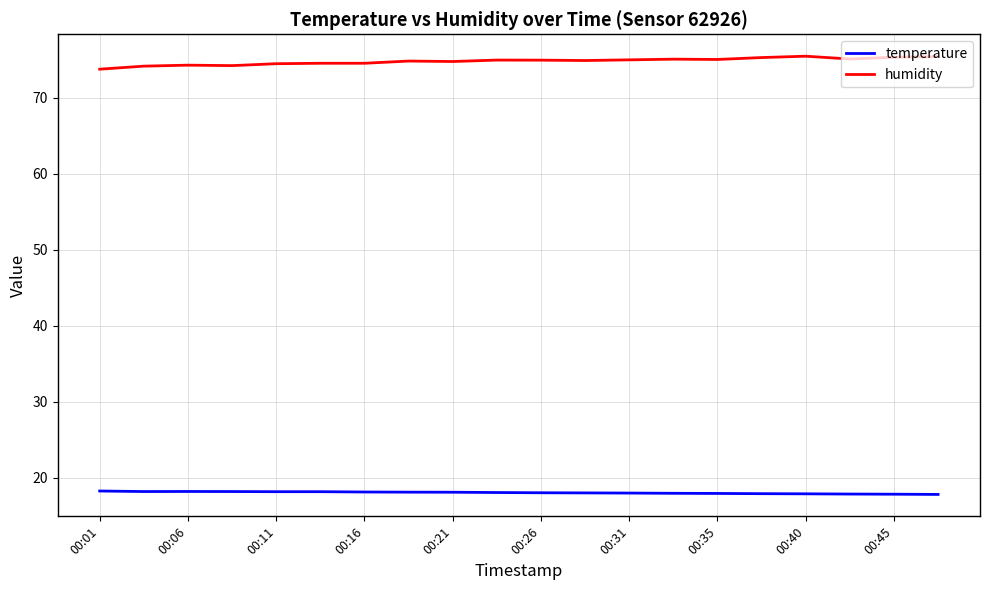

What is the sum of all temperature values?

360.2